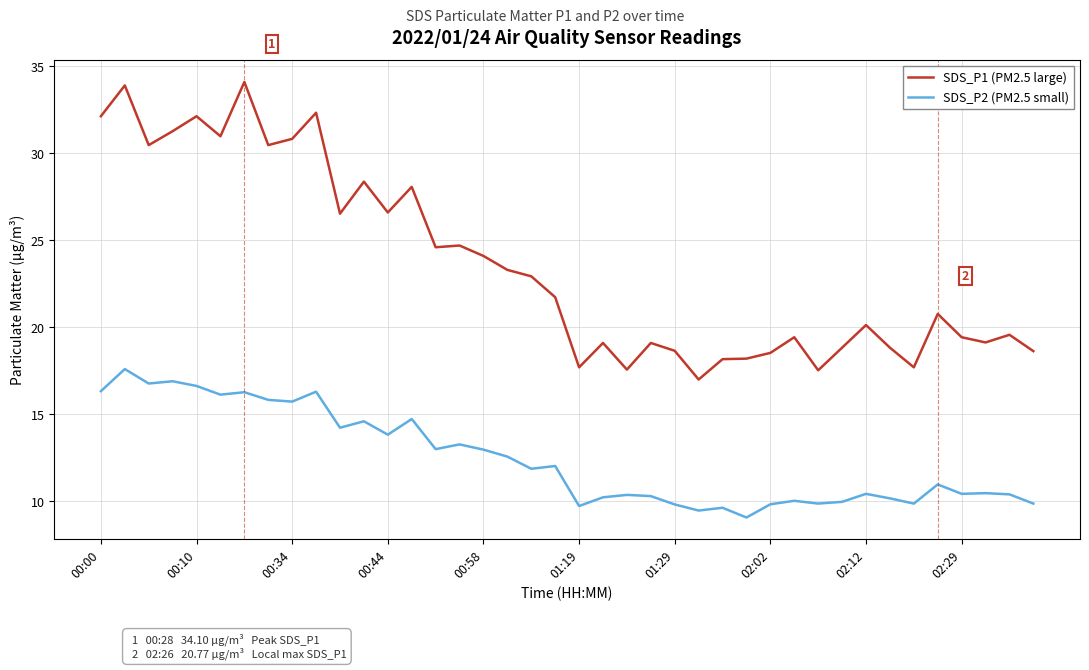

Which series has the largest total across all categories?

SDS_P1 (PM2.5 large)